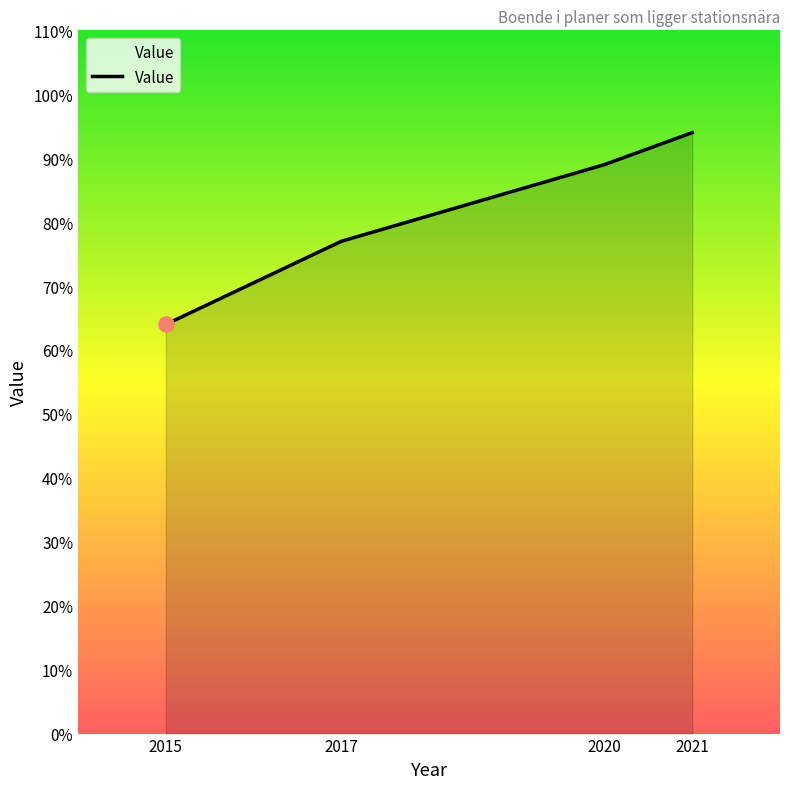

What is the change in value from 2017 to 2020?

+12